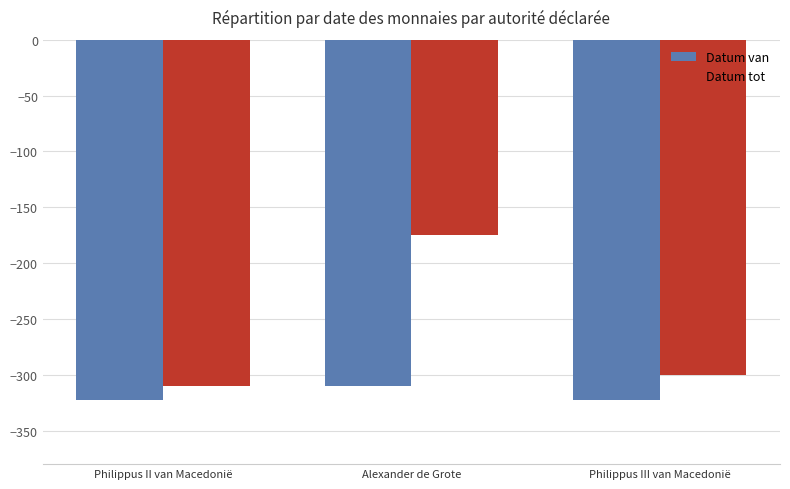

What is the sum of all Datum tot values?

-785